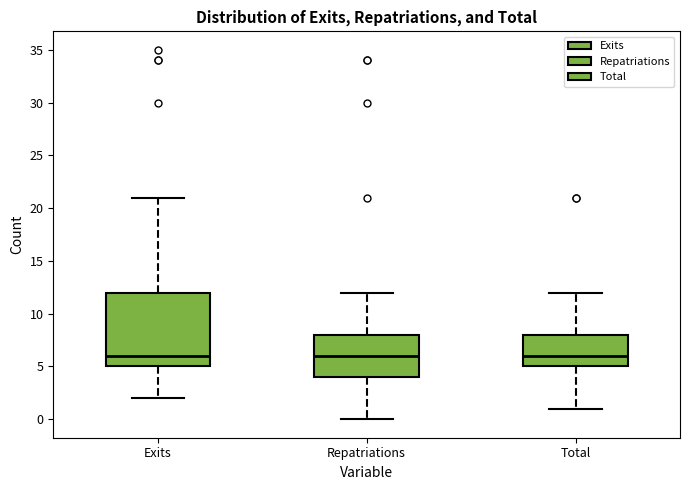

Reading left to right, read every box against the y-axis: the position of its median line, the range the box covers, and the ends of its whiskers. The values are not printed on the chart, so give them approximately, as read against the axis.

Exits: median 6, box 5 to 12, whiskers 2 to 21
Repatriations: median 6, box 4 to 8, whiskers 0 to 12
Total: median 6, box 5 to 8, whiskers 1 to 12